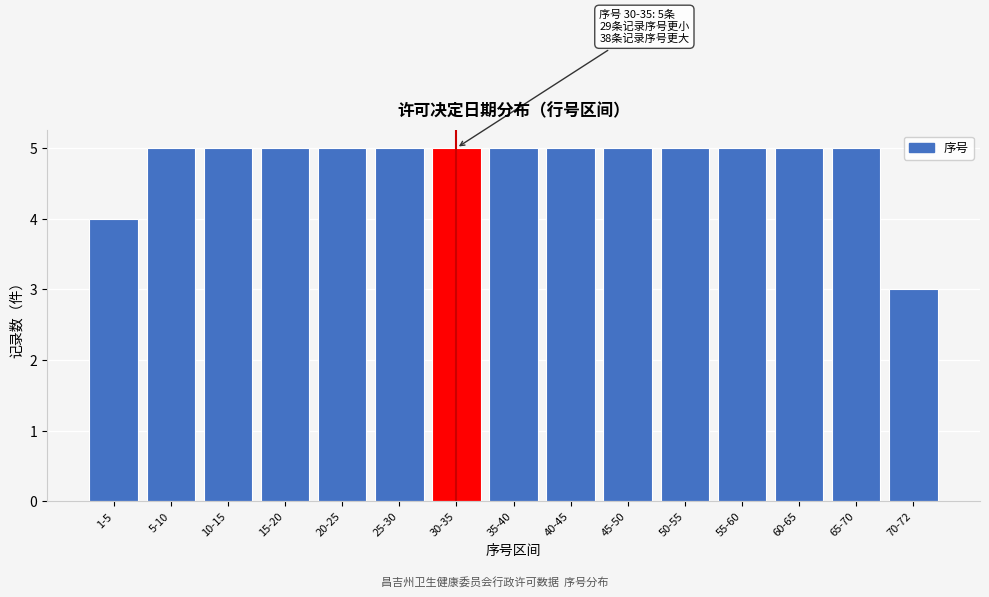

Reading left to right, transcribe all the data shown in this chart.

4	5	5	5	5	5	5	5	5	5	5	5	5	5	3